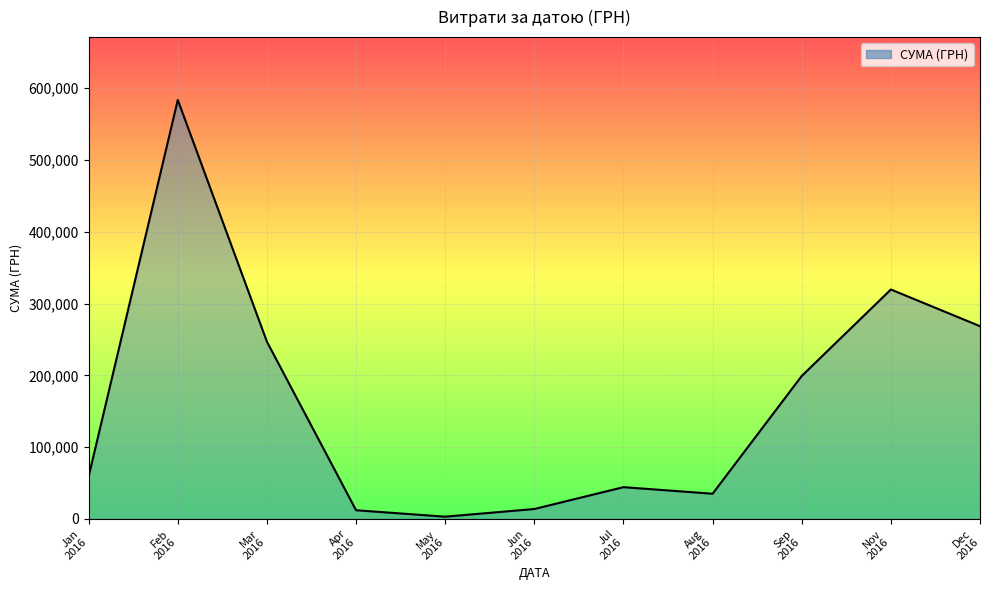

What is the greatest value displayed?

583556.1